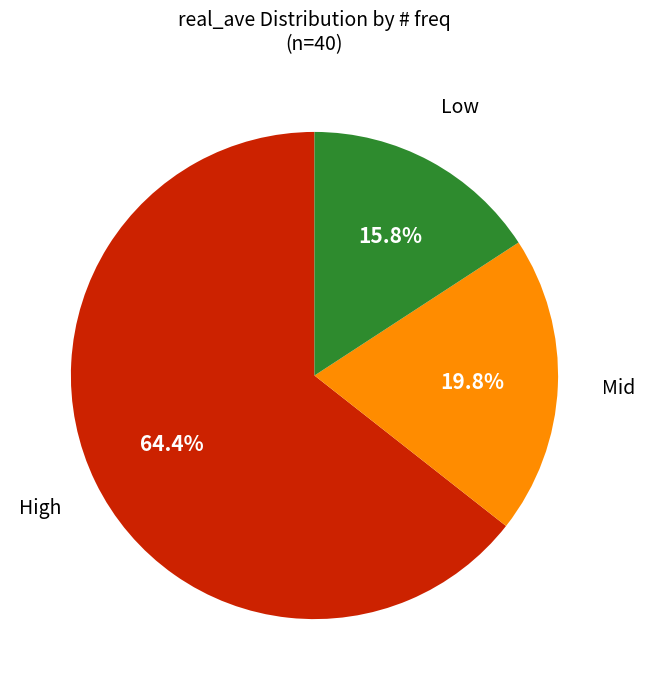

What is the largest slice in the pie chart?

High